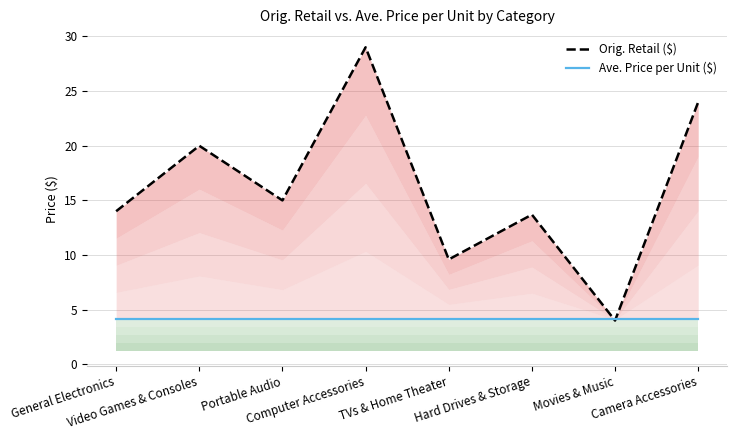

Does the chart have visible grid lines?

Yes